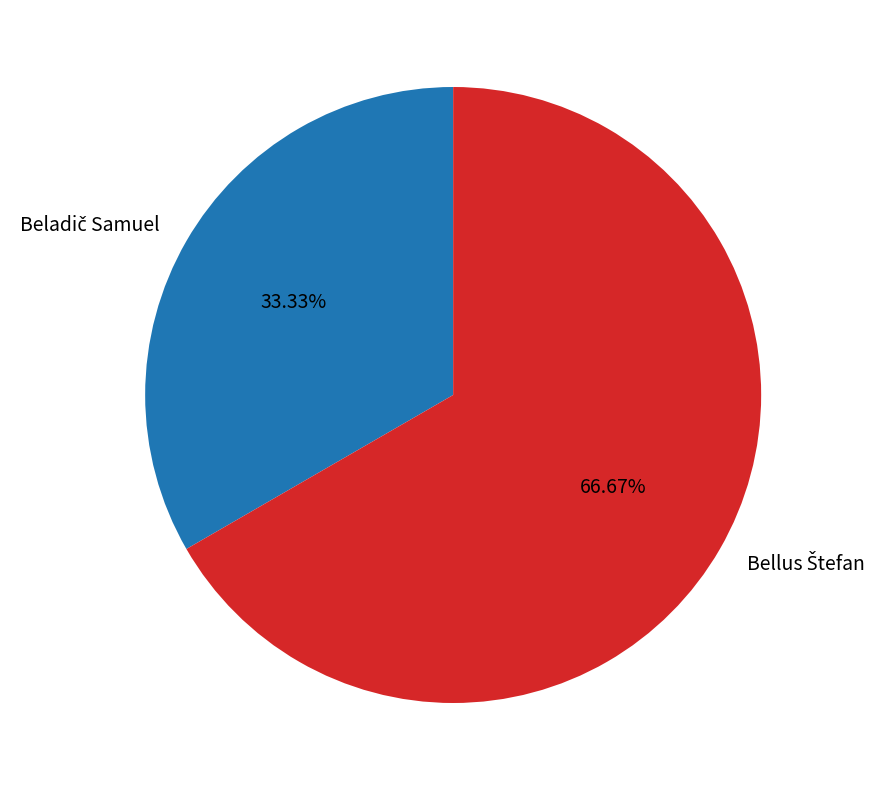

Does any single category account for the majority?

Yes